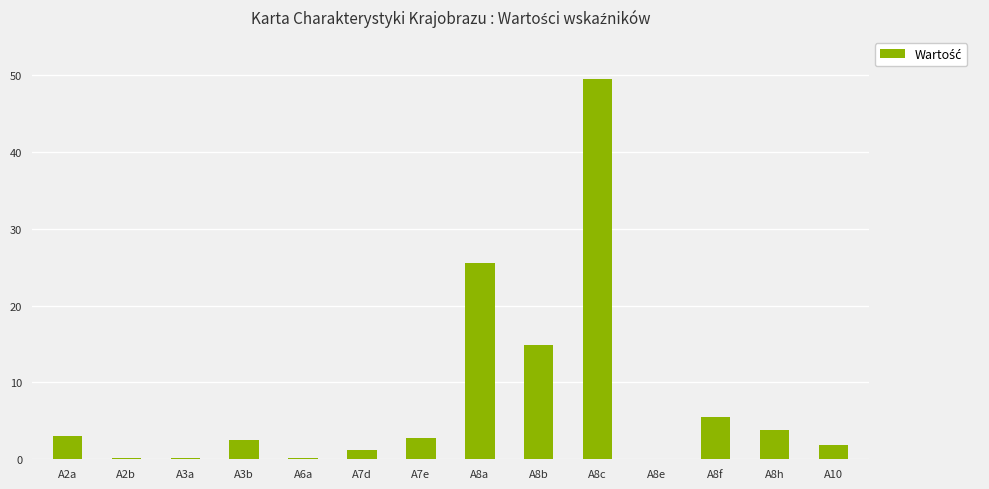

The value at A6a is 0.2. True or false?

True